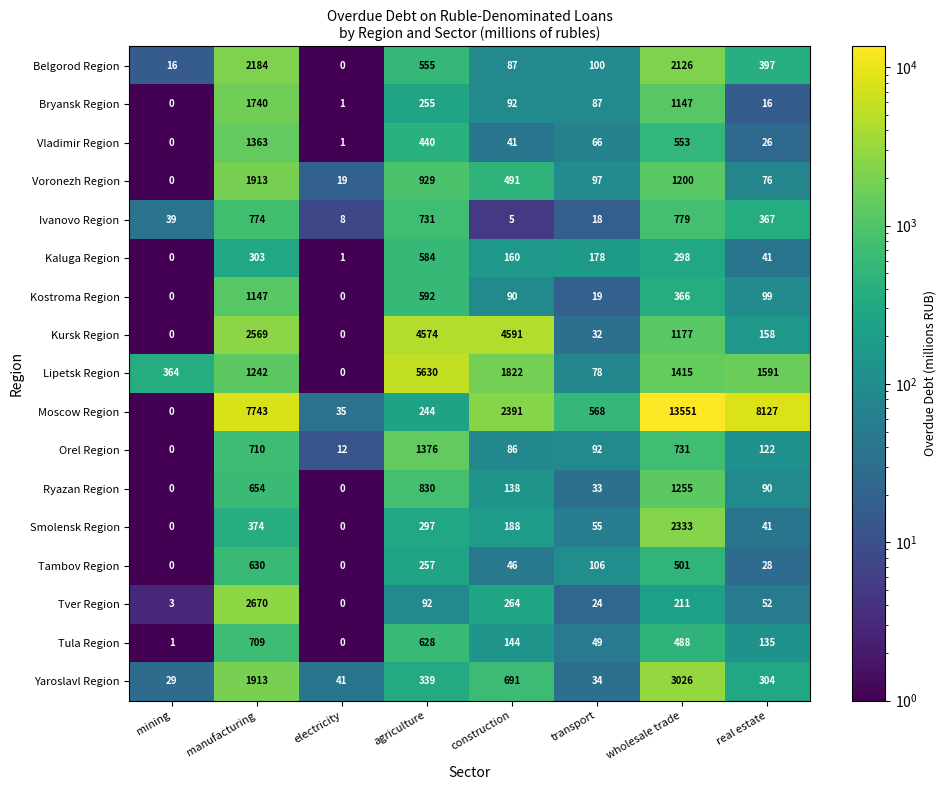

Count the number of categories in the chart.

8